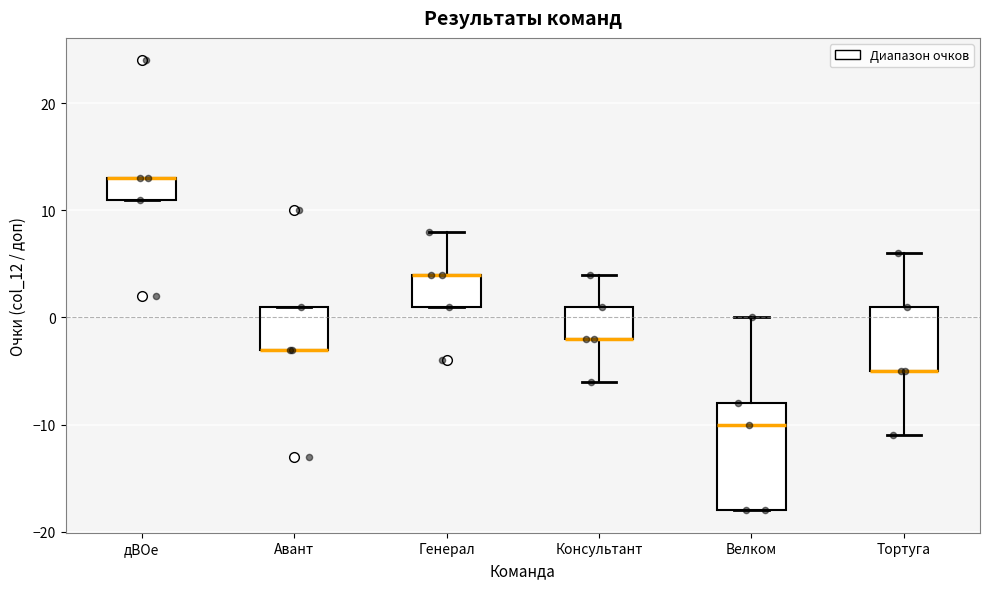

Reading left to right, read every box against the y-axis: the position of its median line, the range the box covers, and the ends of its whiskers. The values are not printed on the chart, so give them approximately, as read against the axis.

дВОе: median 13 (drawn on the box's upper edge), box 11 to 13, whiskers 11 to 13
Авант: median -3 (drawn on the box's lower edge), box -3 to 1, whiskers -3 to 1
Генерал: median 4 (drawn on the box's upper edge), box 1 to 4, whiskers 1 to 8
Консультант: median -2 (drawn on the box's lower edge), box -2 to 1, whiskers -6 to 4
Велком: median -10, box -18 to -8, whiskers -18 to 0
Тортуга: median -5 (drawn on the box's lower edge), box -5 to 1, whiskers -11 to 6